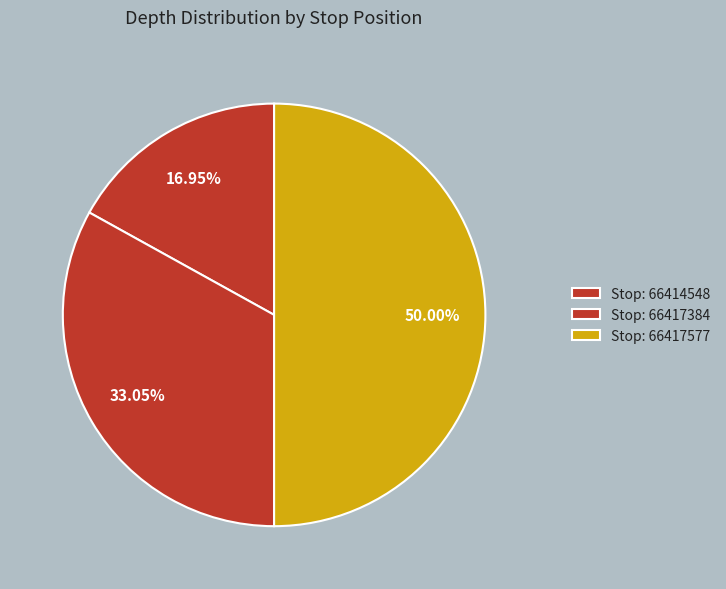

How many slices are in this pie chart?

3